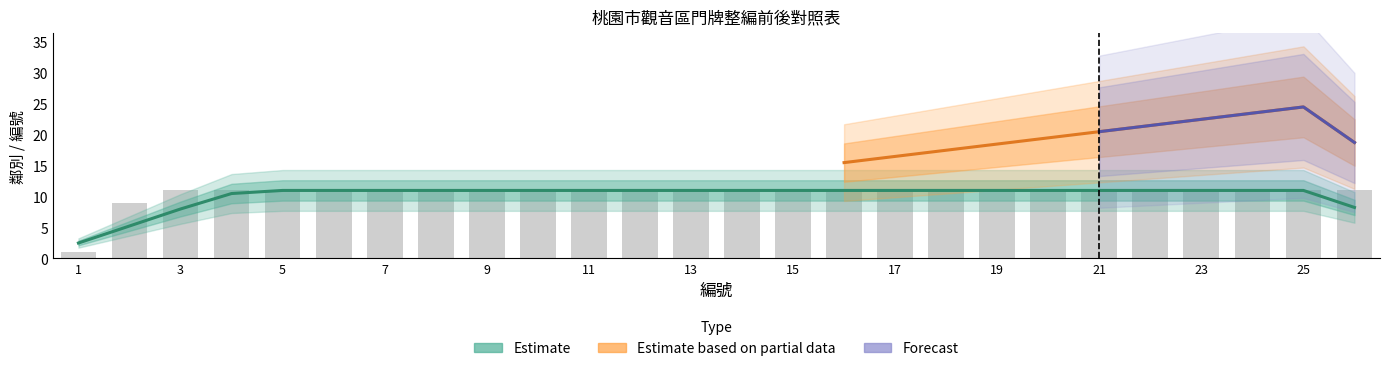

Read the value at 12.

11